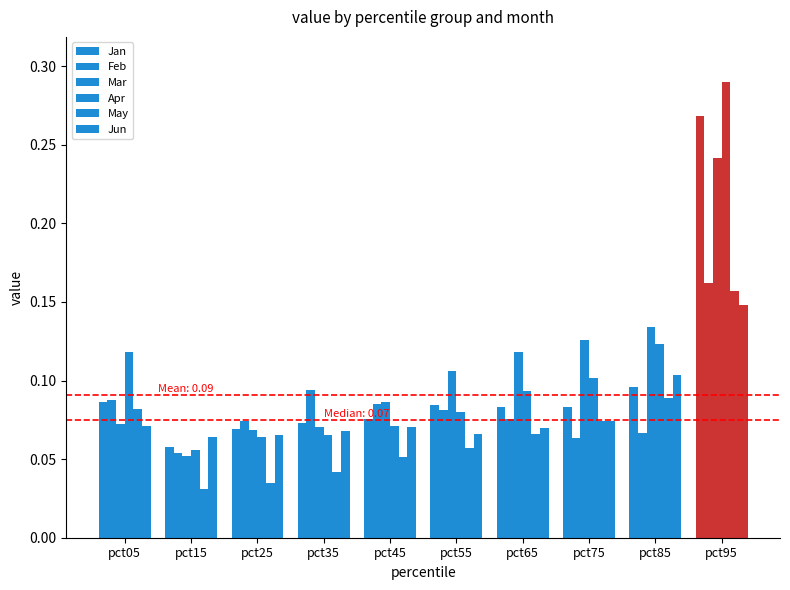

True or false: Jun has a value of 0.1 at pct85.

True